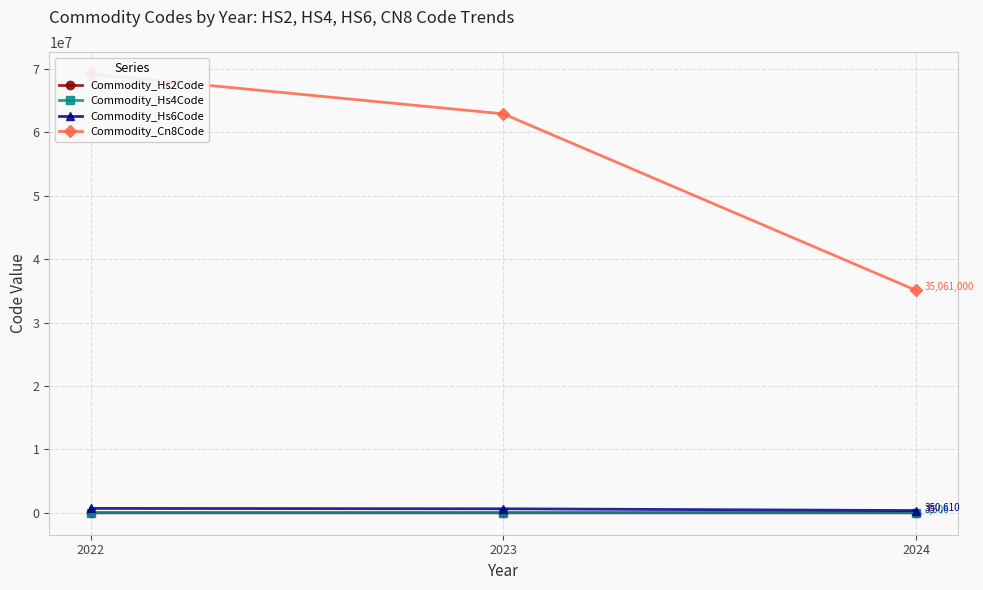

Does the chart display data point markers on the line(s)?

Yes